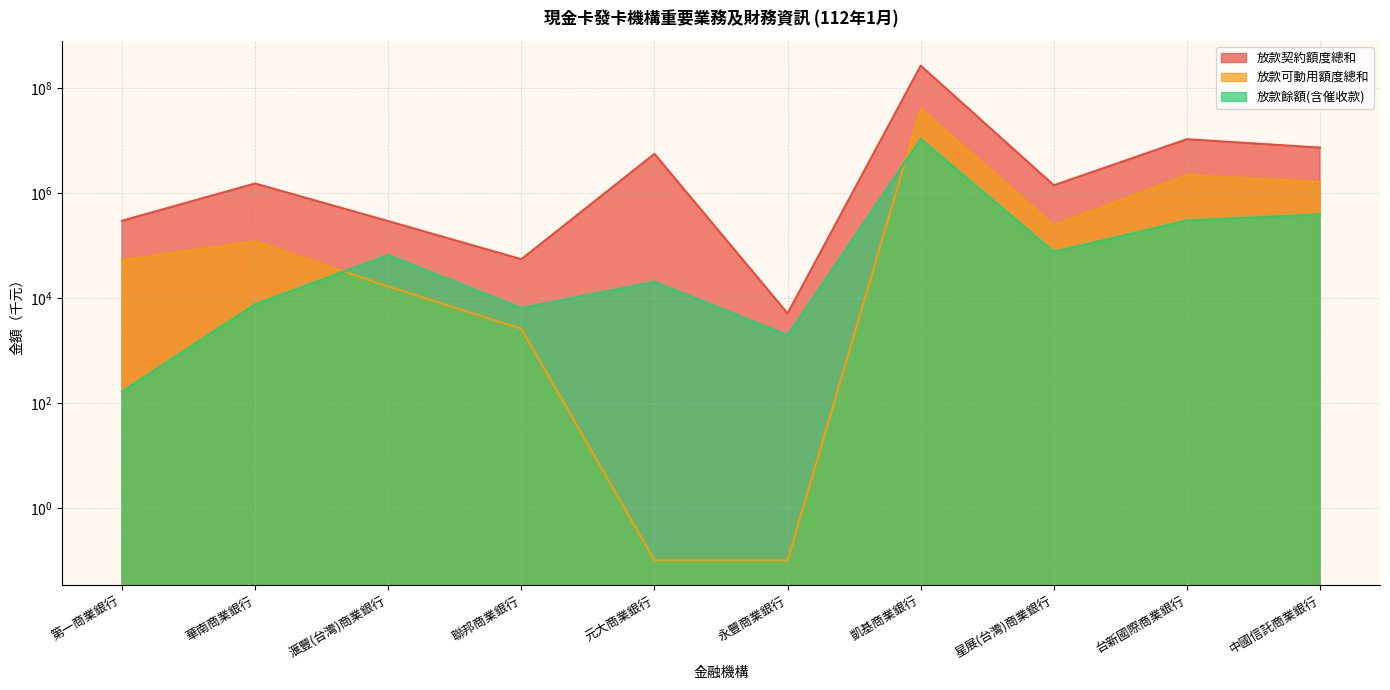

Does the chart display data point markers on the line(s)?

No